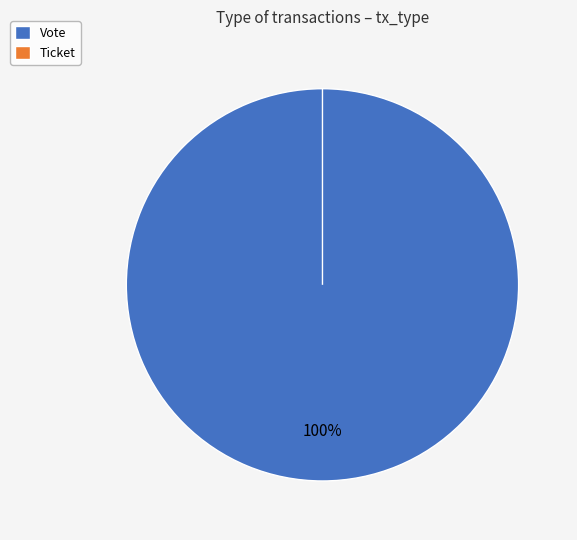

True or false: Ticket accounts for 0% of the total.

True